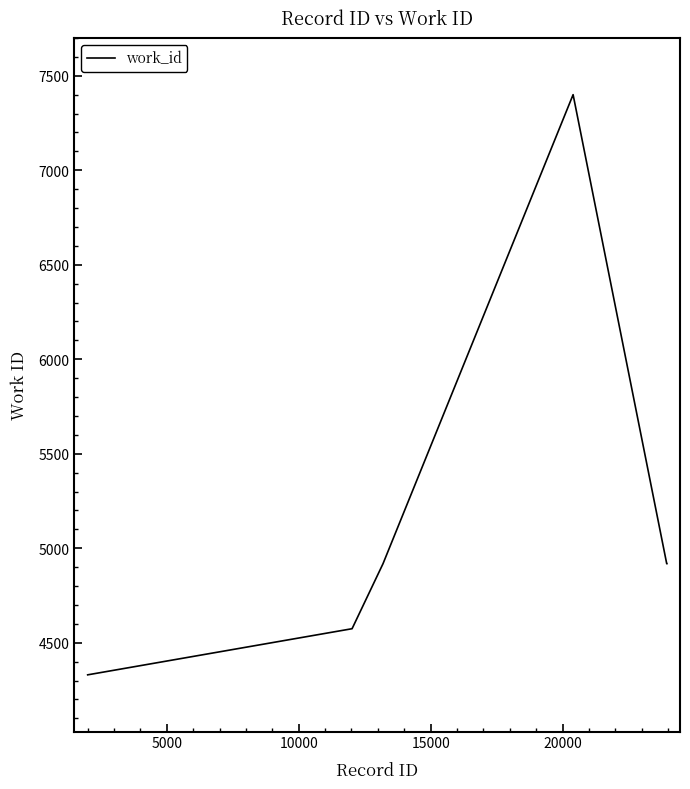

What is the maximum value shown in the chart?

7400